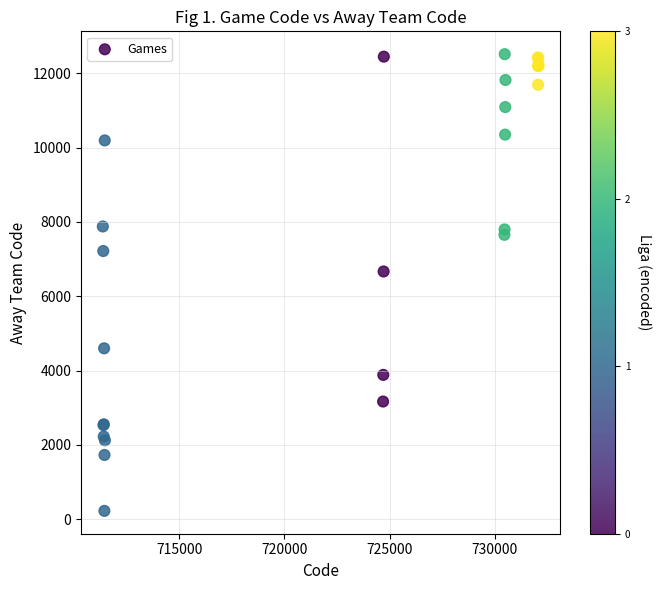

What Y value in the scatter plot is closest to 6369?

6667